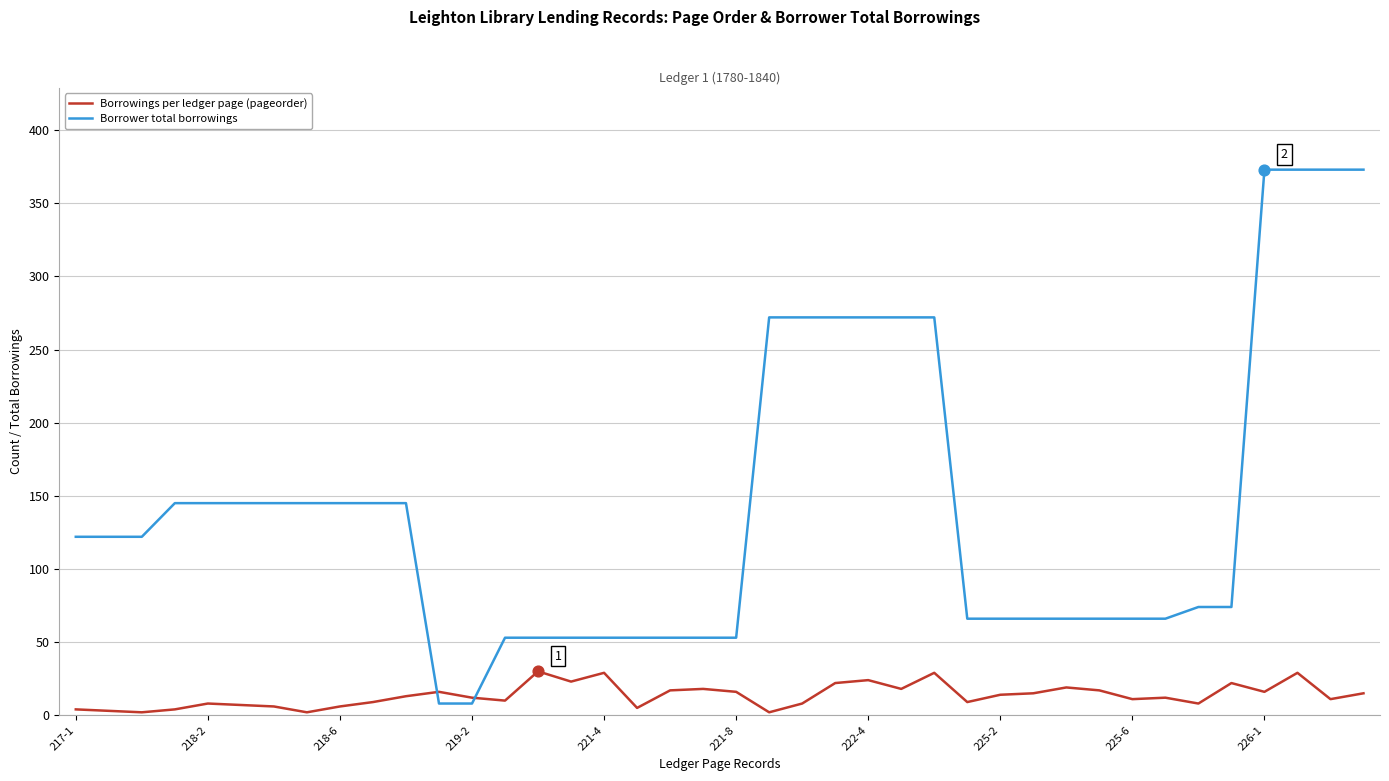

Which series has the largest range (max minus min)?

Borrower total borrowings